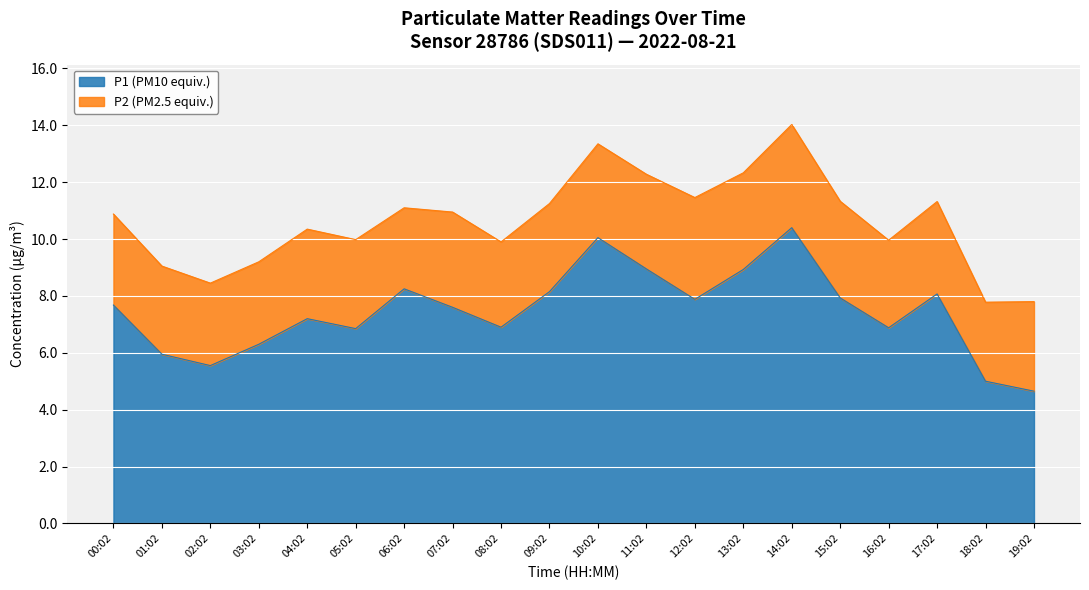

Reading left to right, extract all data points from this chart.

00:02=7.7	01:02=6.0	02:02=5.5	03:02=6.3	04:02=7.2	05:02=6.8	06:02=8.2	07:02=7.6	08:02=6.9	09:02=8.2	10:02=10.1	11:02=8.9	12:02=7.9	13:02=8.9	14:02=10.4	15:02=7.9	16:02=6.9	17:02=8.1	18:02=5.0	19:02=4.7